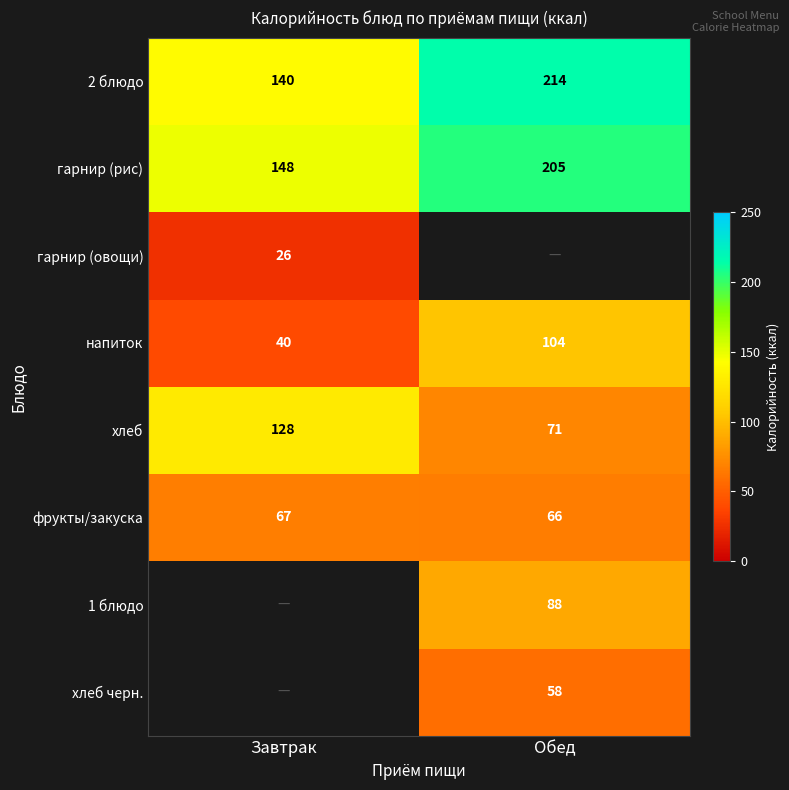

Count the number of categories in the chart.

2